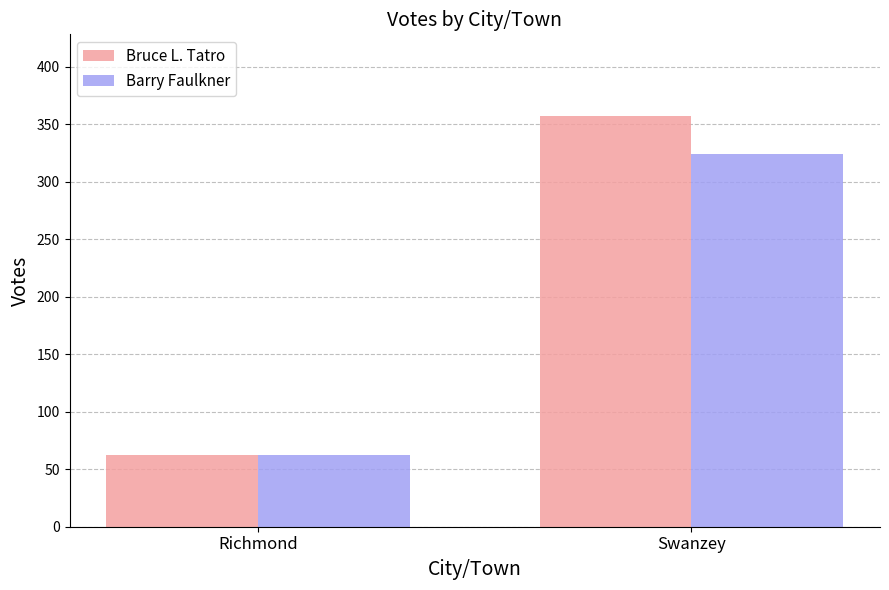

What is the maximum value for Barry Faulkner?

324